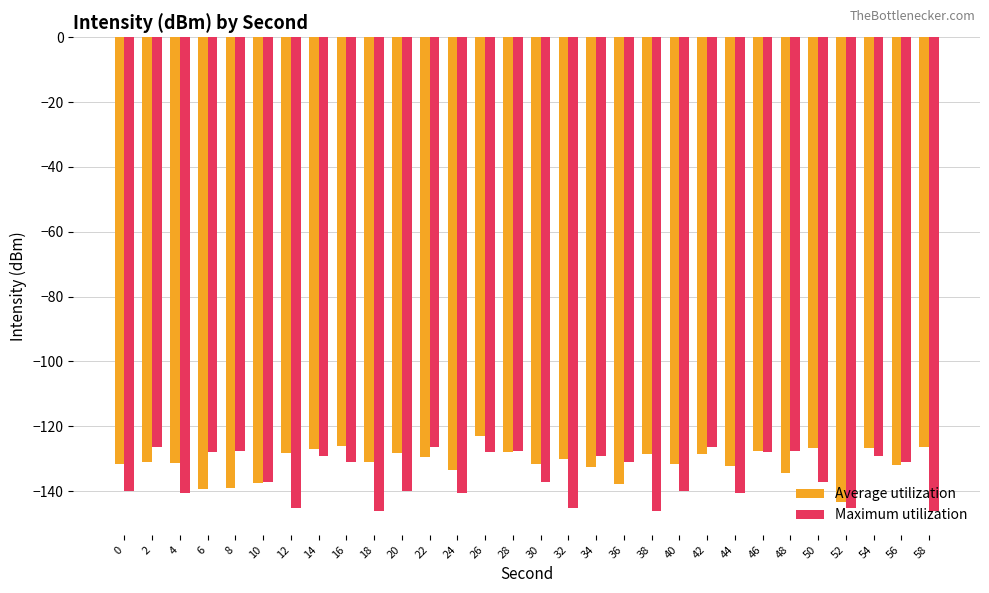

Rank the series at 36 from lowest to highest value.

Average utilization, Maximum utilization